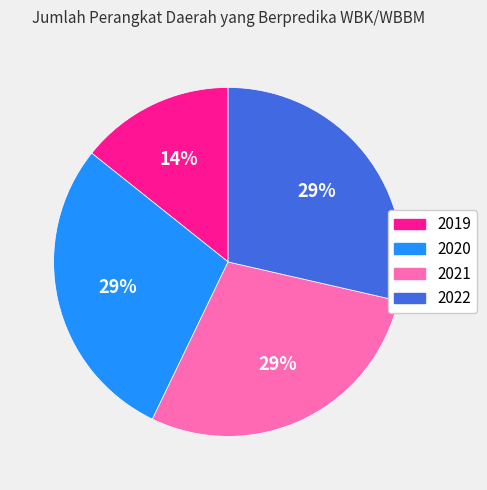

Is it true that 2022 is 20% of the pie?

False